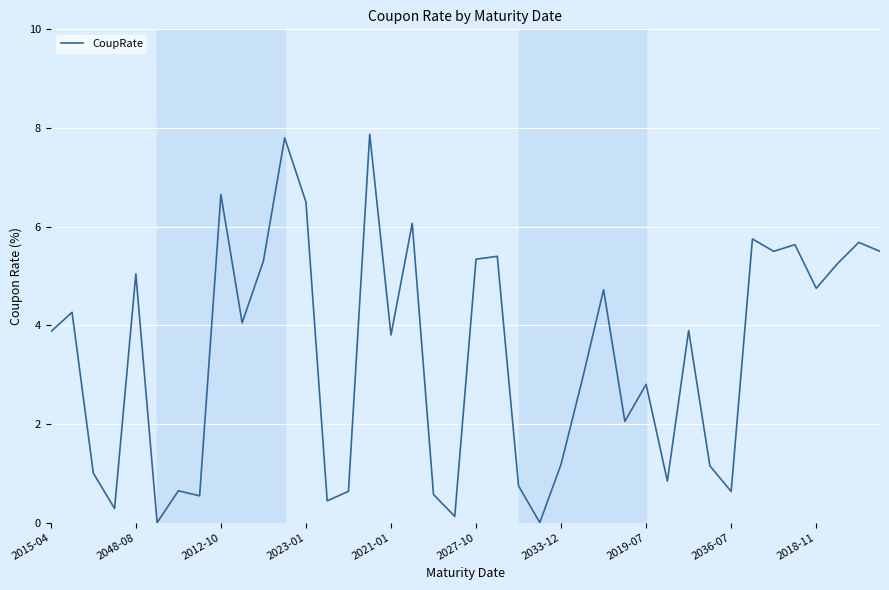

What is the sum of all values?

135.2